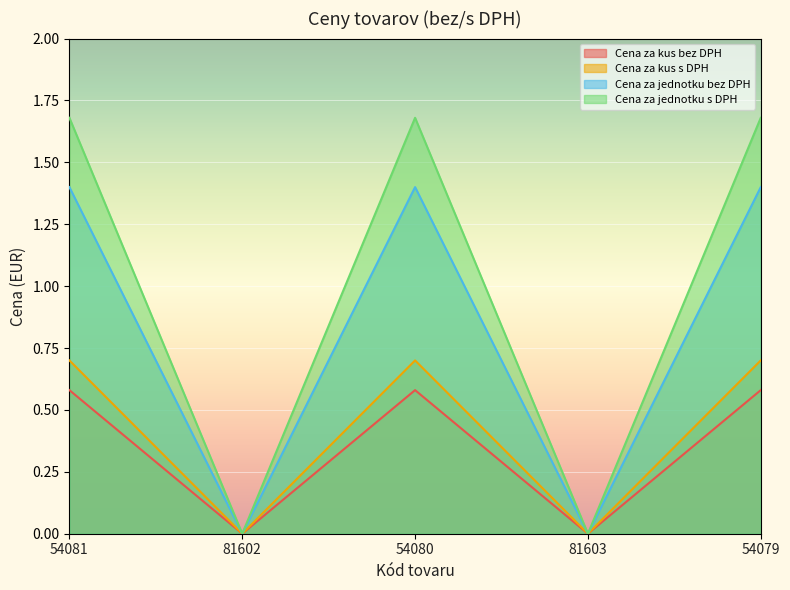

What are all the series names shown in the legend?

Cena za kus bez DPH, Cena za kus s DPH, Cena za jednotku bez DPH, Cena za jednotku s DPH